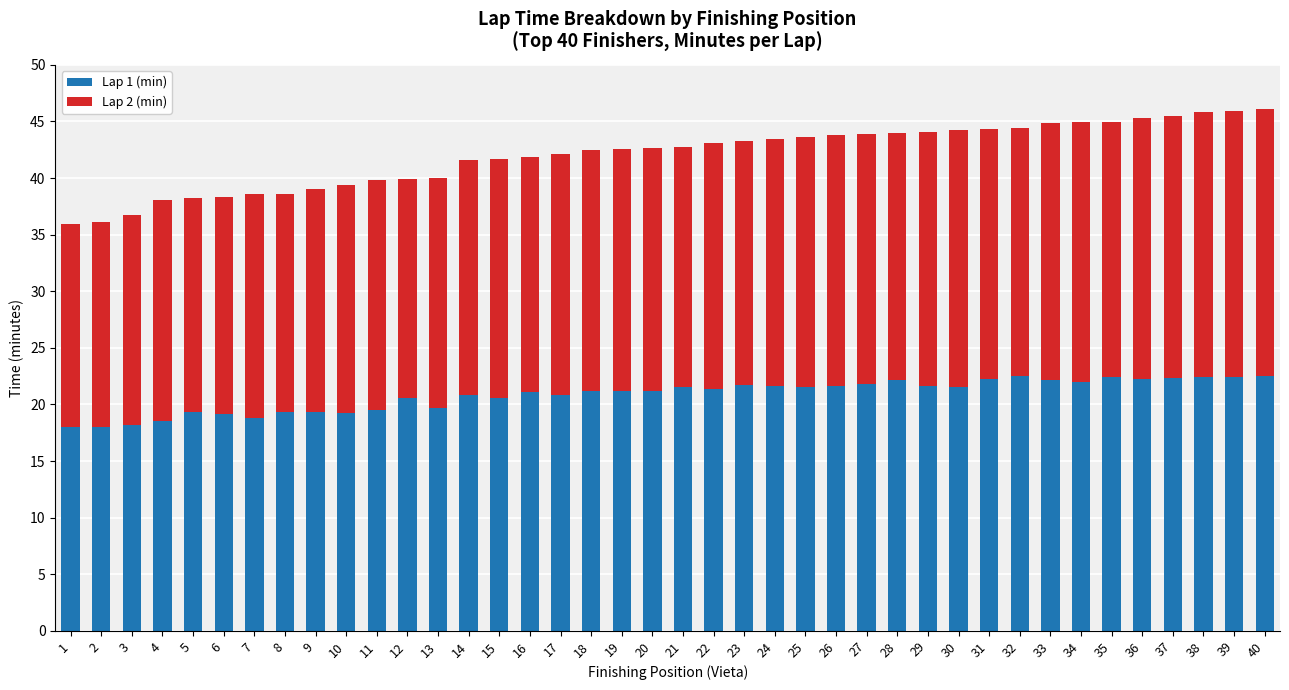

The Lap 1 (min) series shows 32.0 at 32. True or false?

False